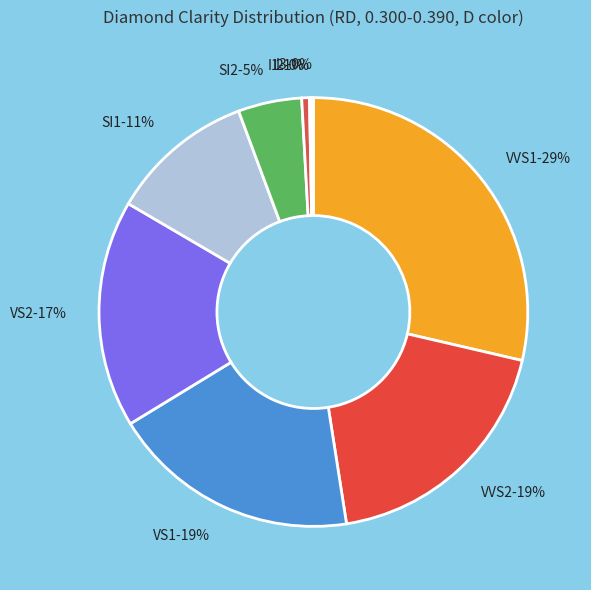

To the nearest percent, what is the average slice percentage?

11%